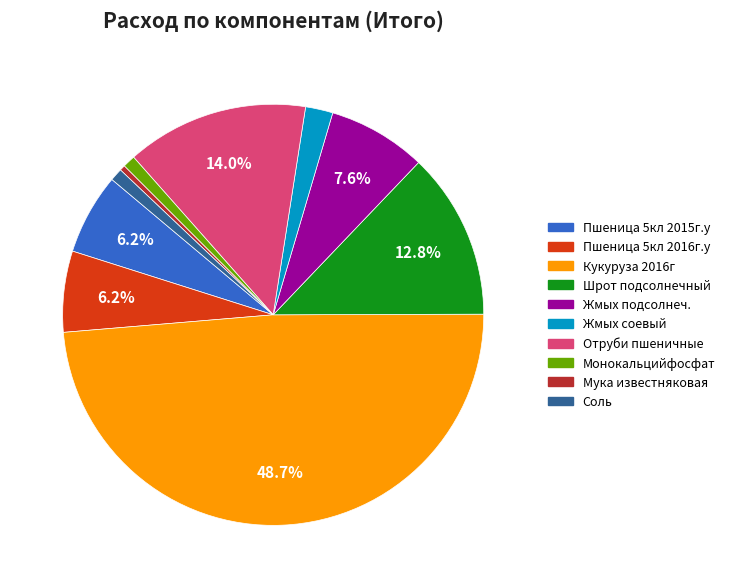

True or false: Отруби пшеничные accounts for 8% of the total.

False